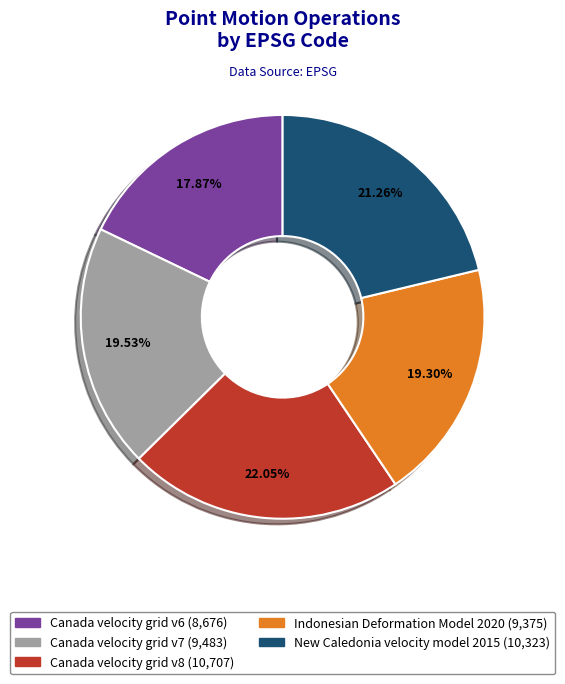

To the nearest percent, what is the combined percentage of Canada velocity grid v7 and Canada velocity grid v8?

42%